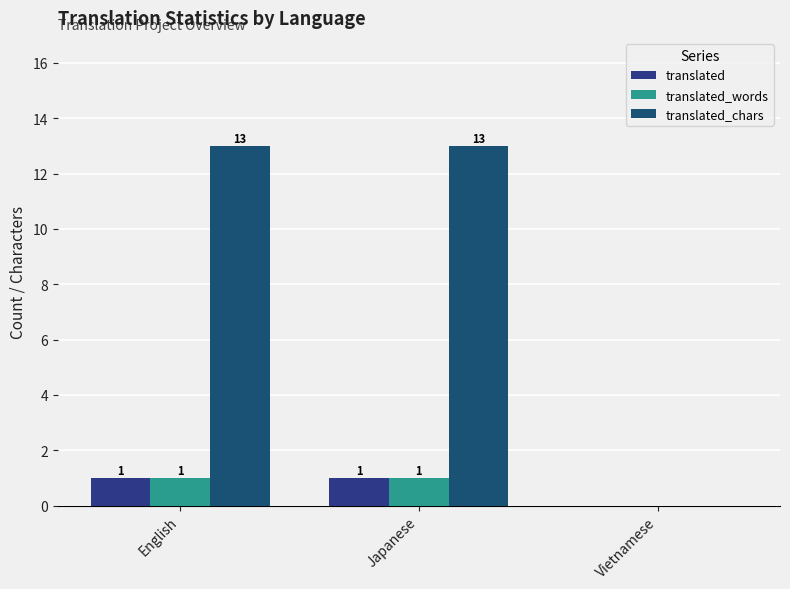

At which category does the chart reach its minimum across all series?

Vietnamese